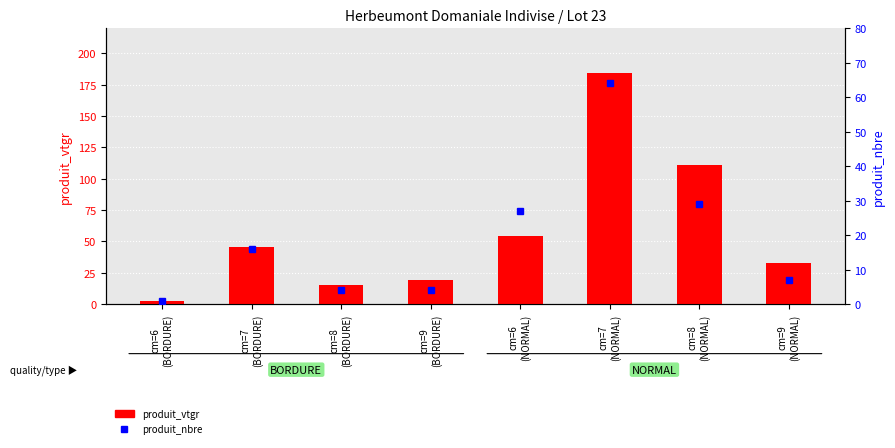

Is the value of produit_nbre at cm=8
(BORDURE) greater than the value of produit_vtgr at cm=7
(NORMAL)?

No